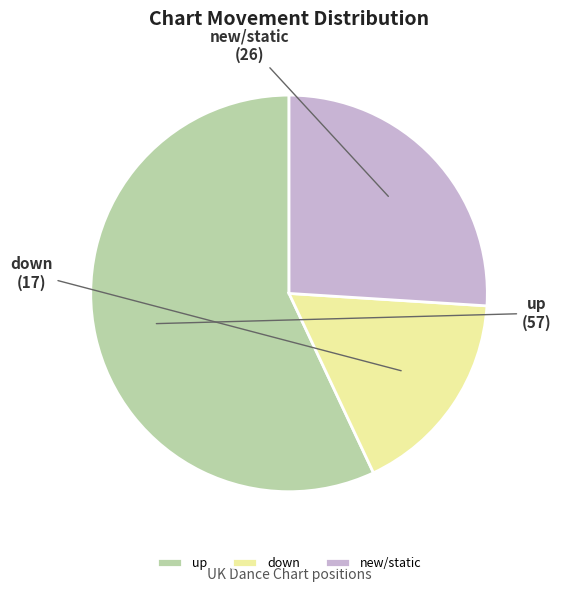

Between new/static and down, which is larger?

new/static